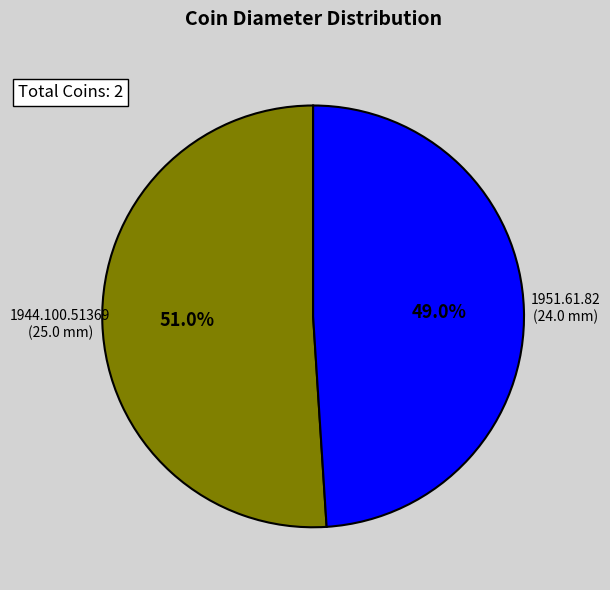

Does any single category account for the majority?

Yes